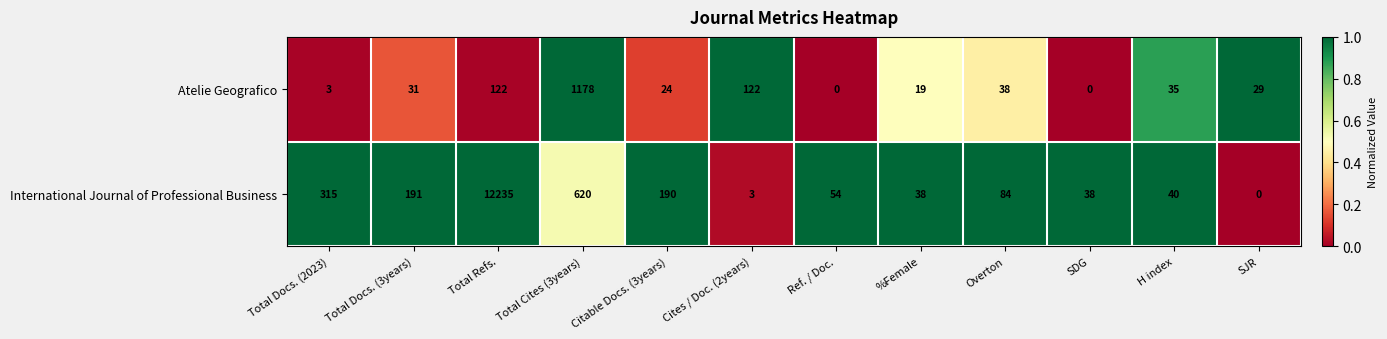

Which series changed the most between Total Docs. (3years) and Overton?

International Journal of Professional Business